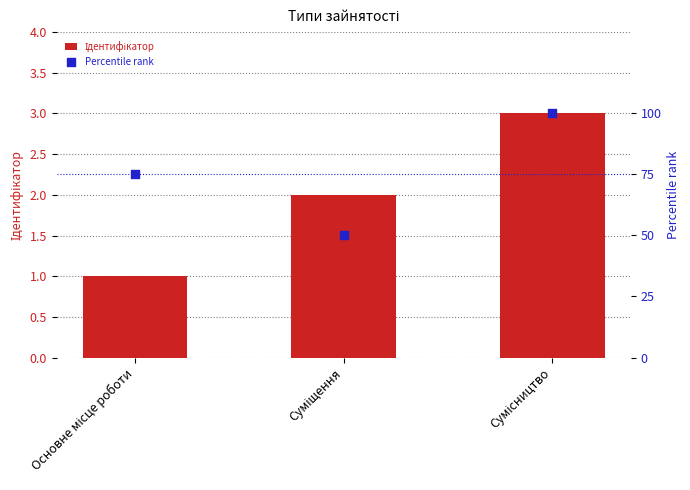

Is the value of Percentile rank at Суміщення greater than the value of Ідентифікатор at Суміщення?

Yes